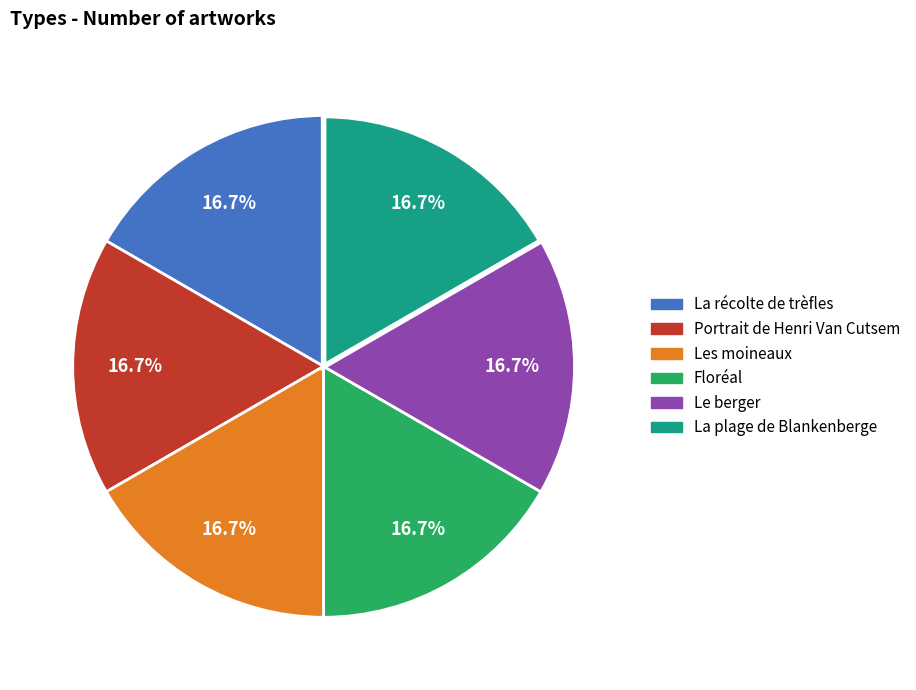

How many segments does this pie chart have?

6